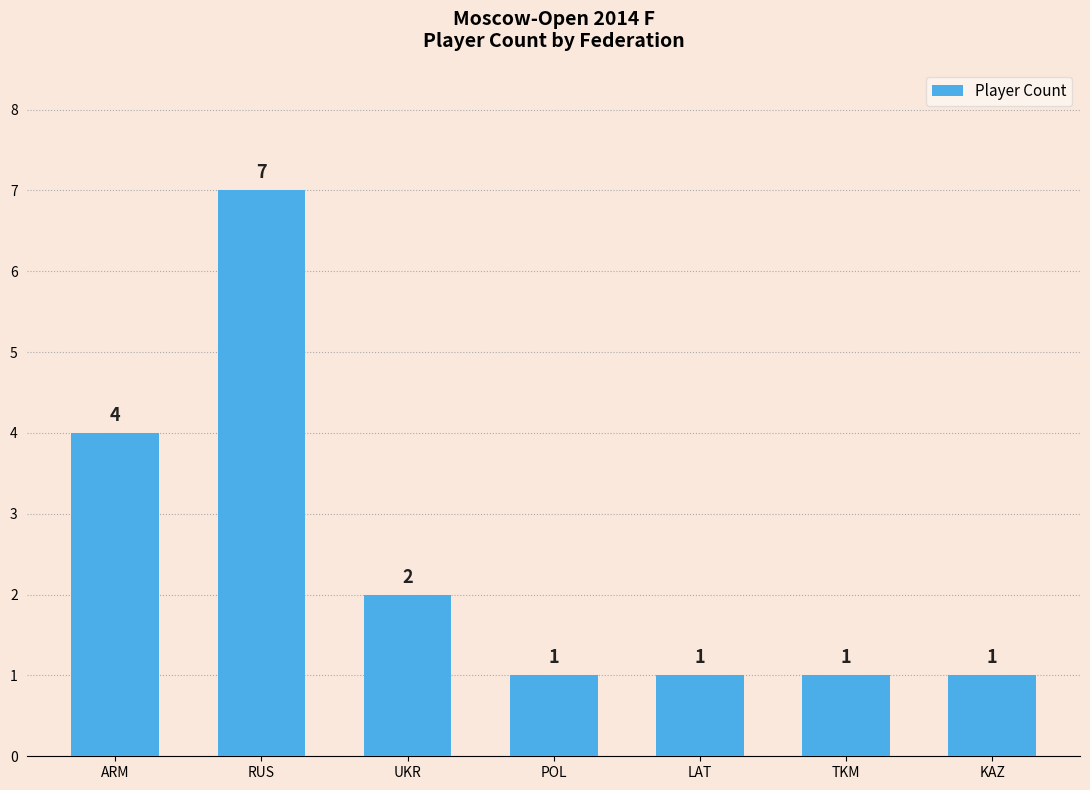

What is the maximum value shown in the chart?

7